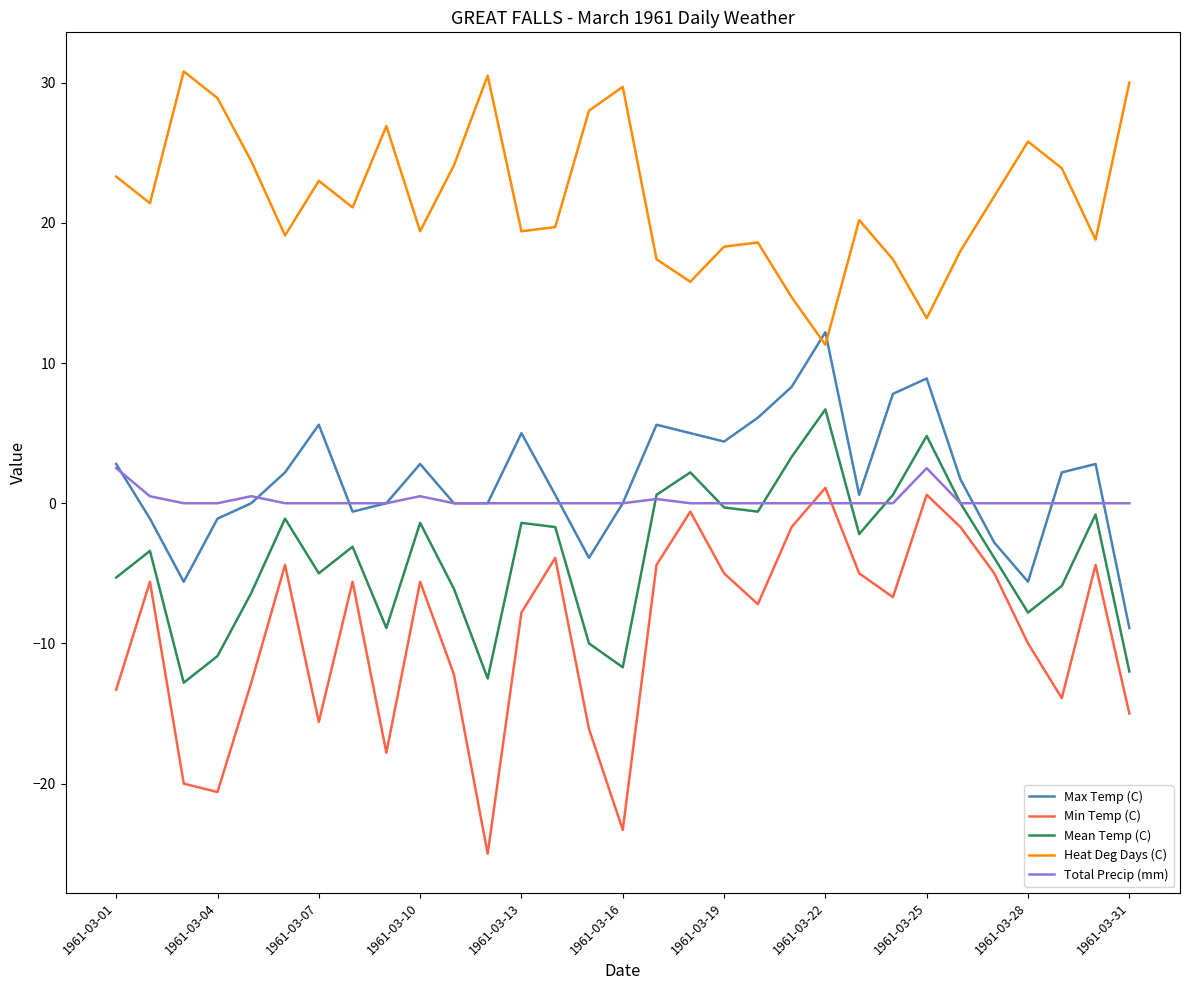

What is the lowest value of the Min Temp (C) series?

-25.0